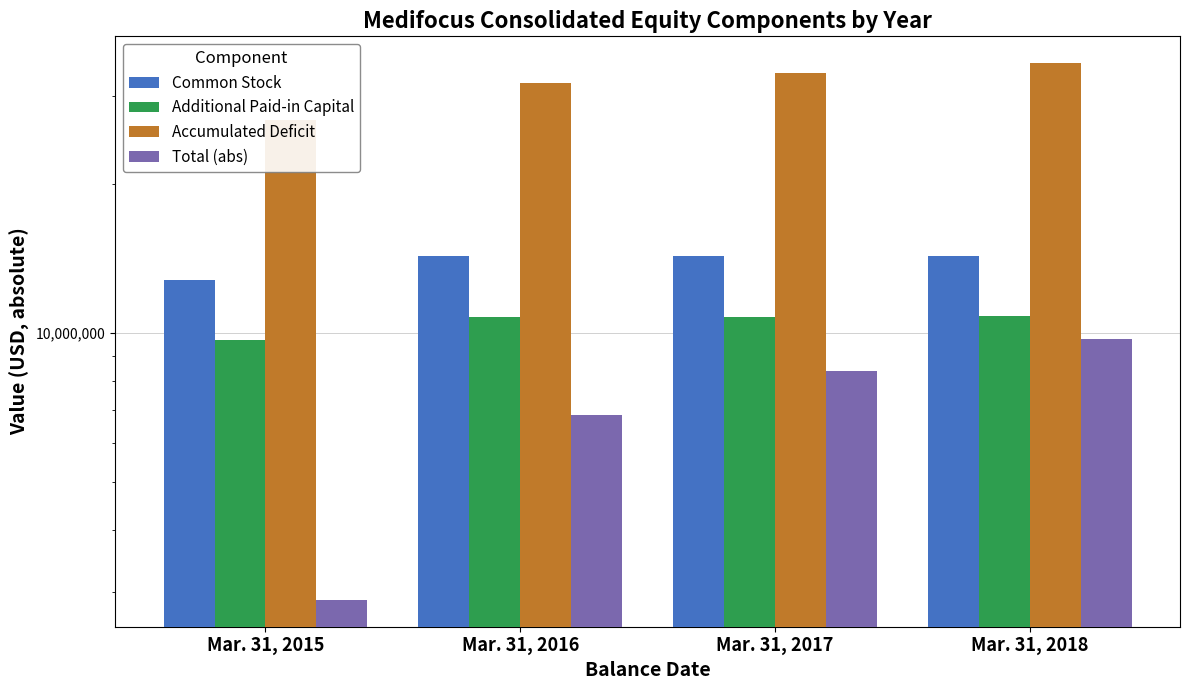

At which label does Accumulated Deficit first exceed 33431581?

Mar. 31, 2018